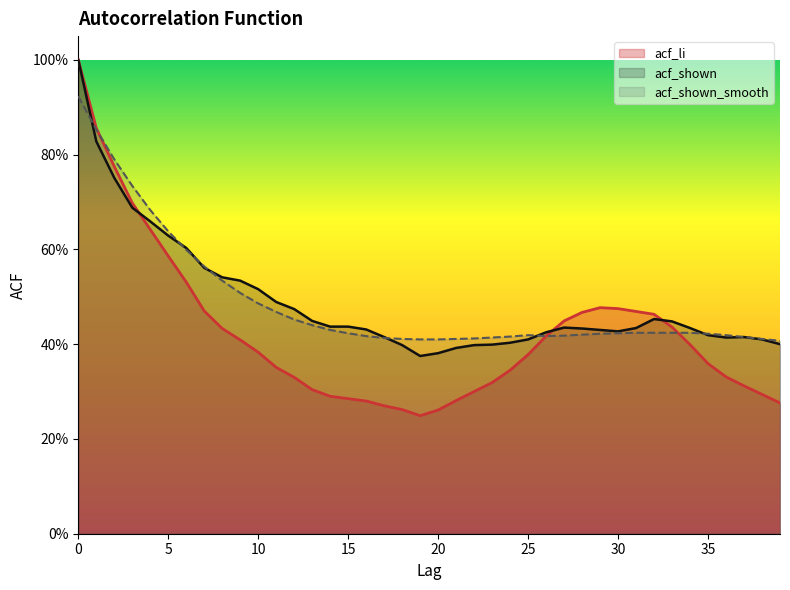

What is the average value of the acf_shown_smooth series?

0.5